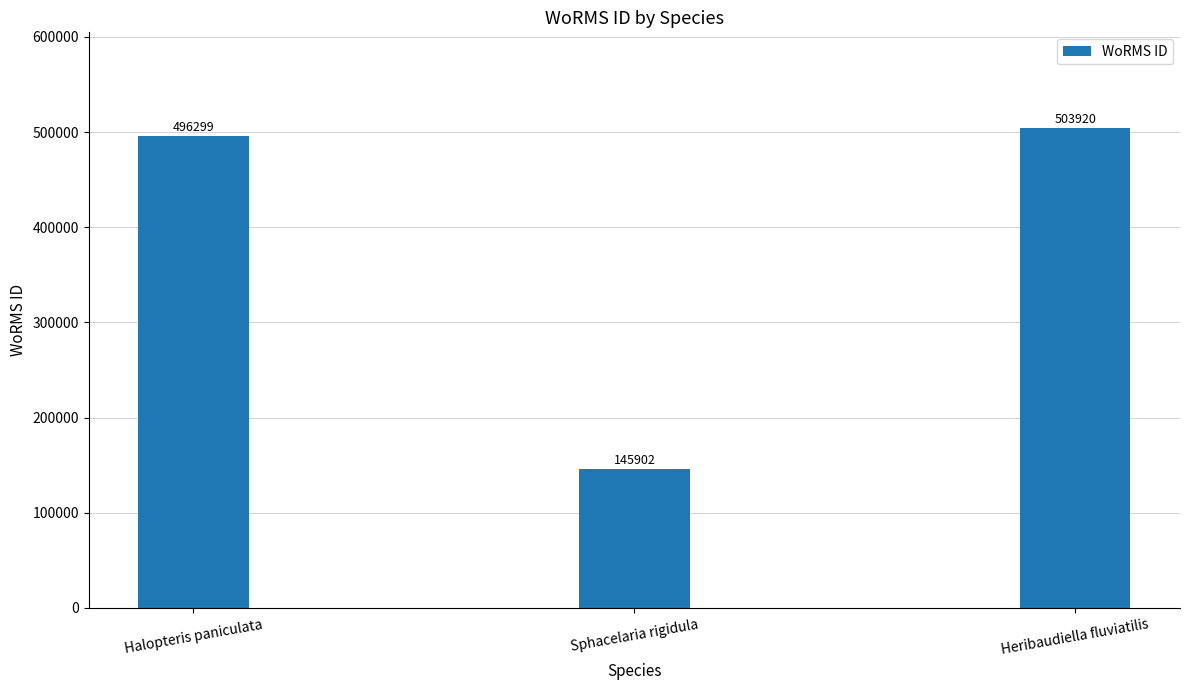

What is the ratio of the value at Sphacelaria rigidula to the value at Halopteris paniculata?

0.3